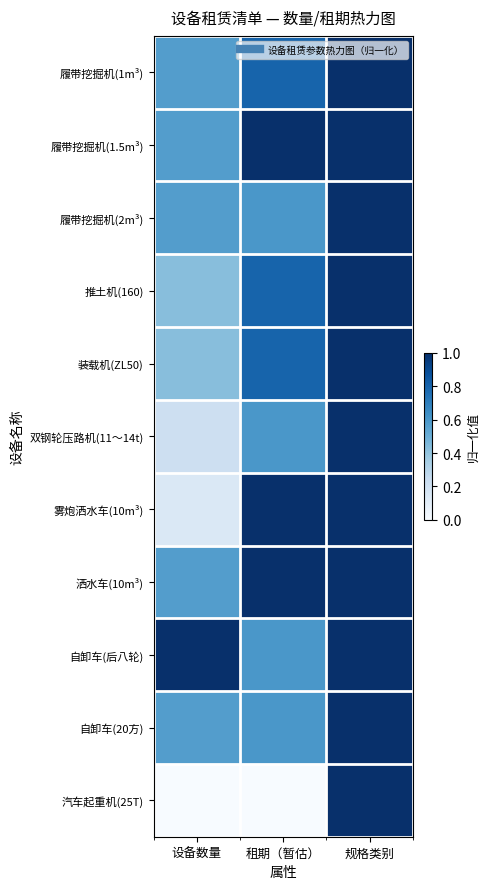

What is the total value across all series at 租期（暂估）?

7.8